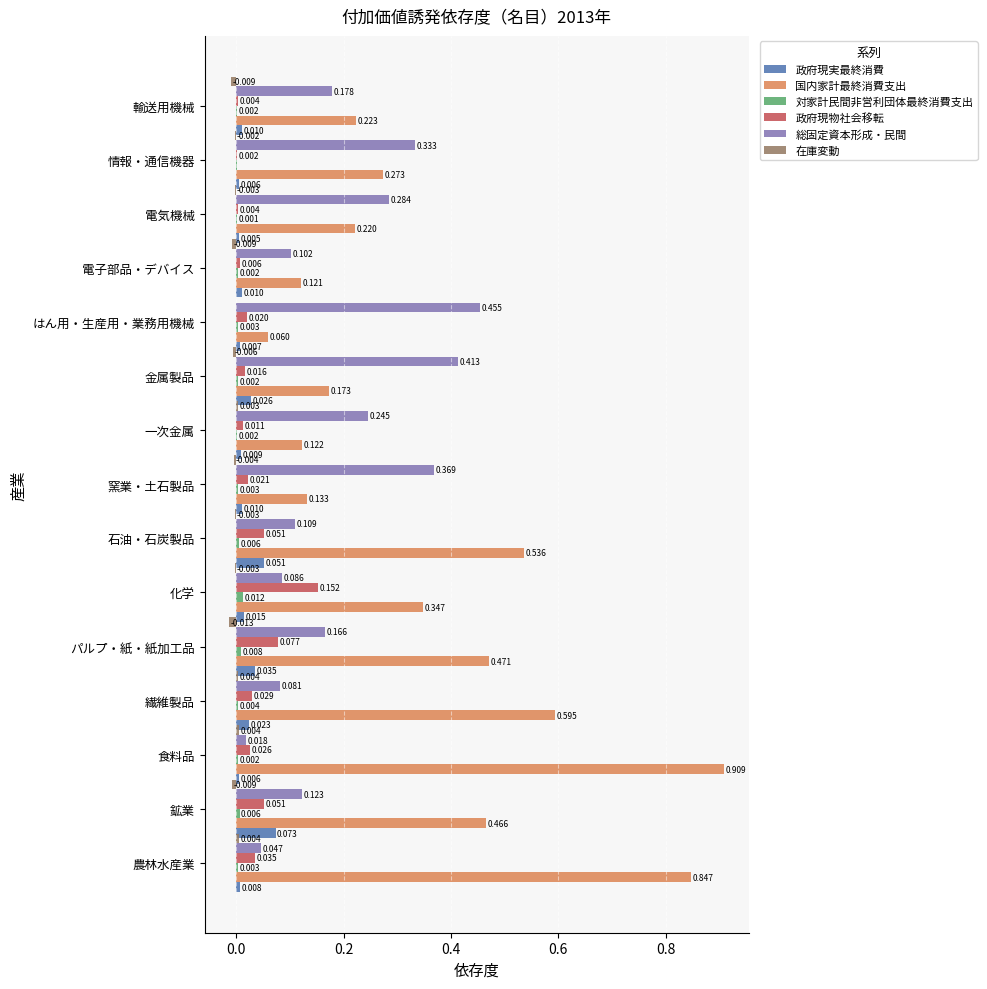

Is the value of 国内家計最終消費支出 at 電気機械 greater than the value of 政府現物社会移転 at 情報・通信機器?

Yes